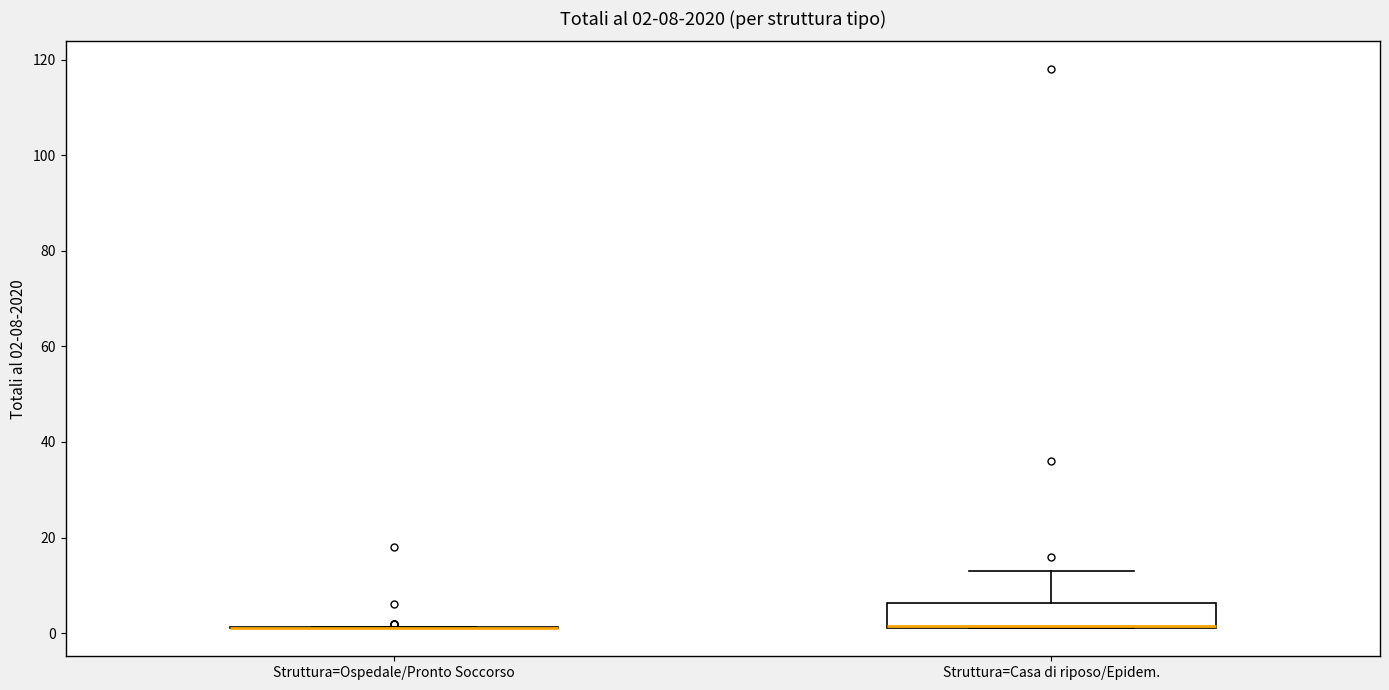

Which box is the tallest, from its lower edge to its upper edge?

Struttura=Casa di riposo/Epidem.